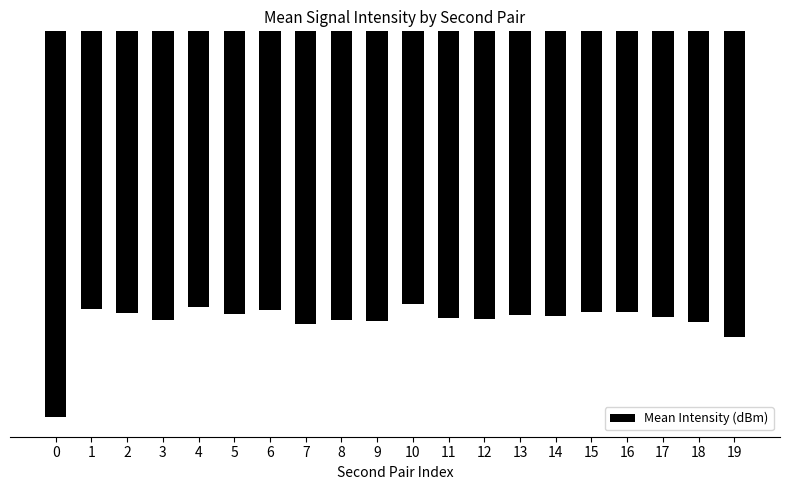

At which category does the chart reach its peak across all series?

10